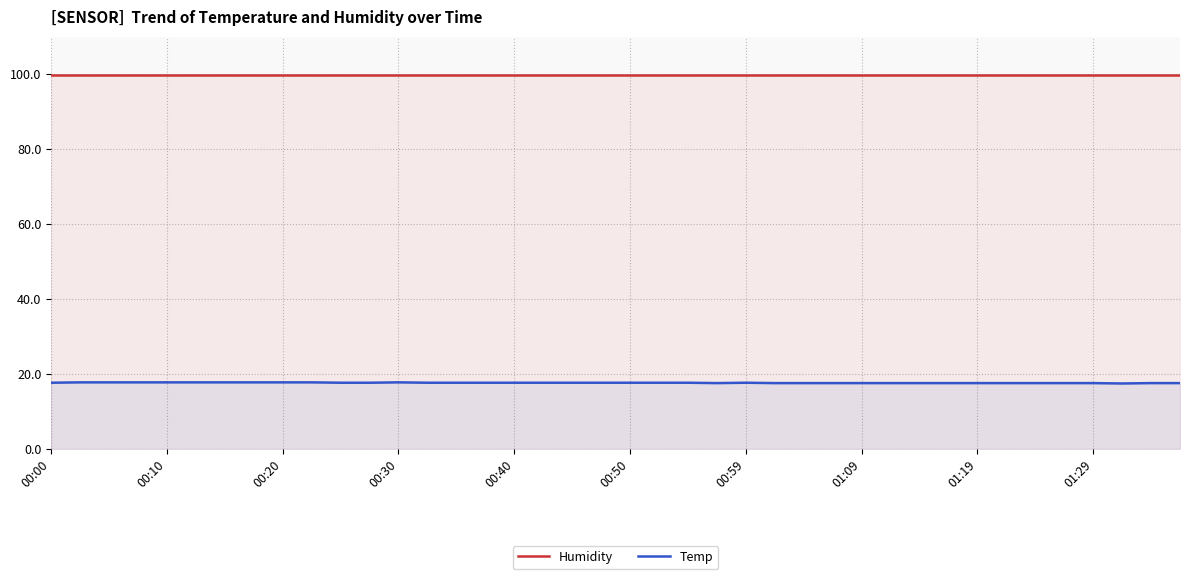

True or false: Humidity has more than 0 points higher than both neighbors.

False